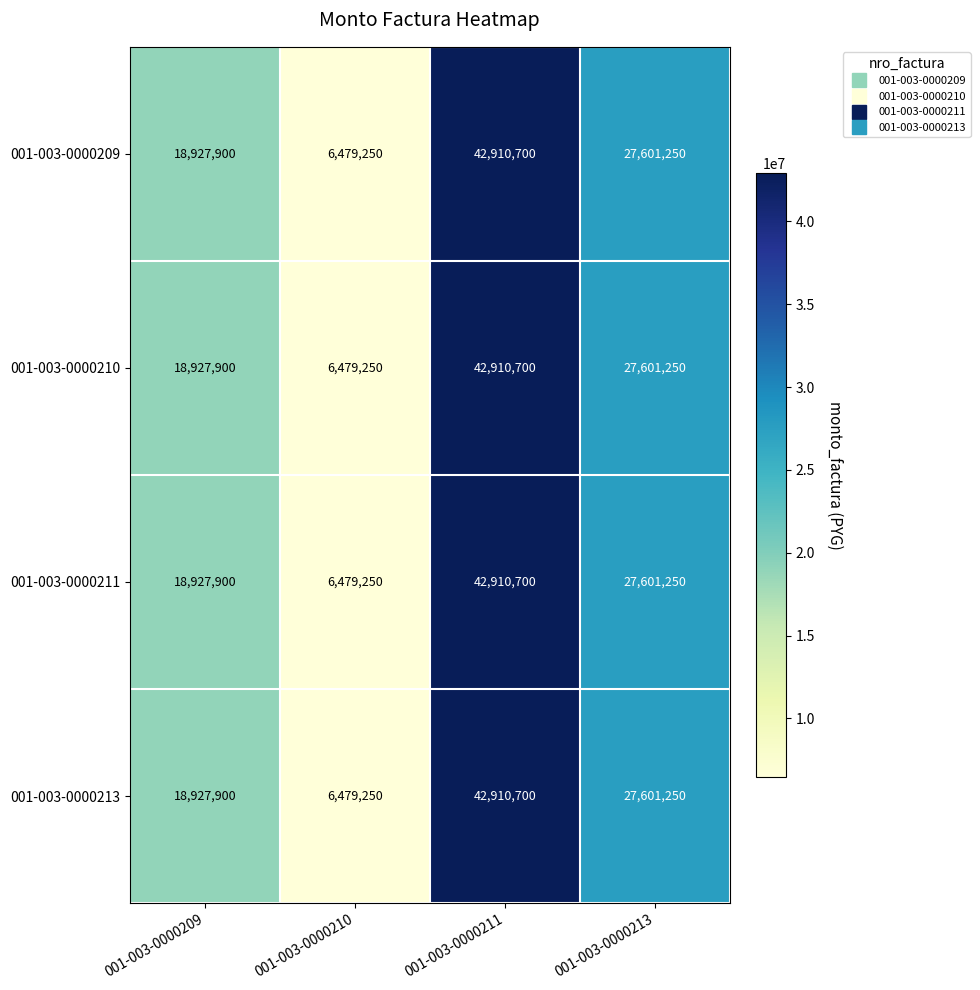

What is the sum of the 001-003-0000210 values at 001-003-0000211 and 001-003-0000210?

49389950